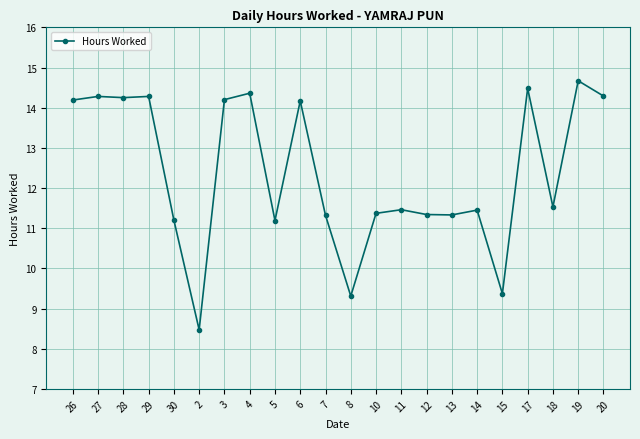

What is the sum of all values?

272.5